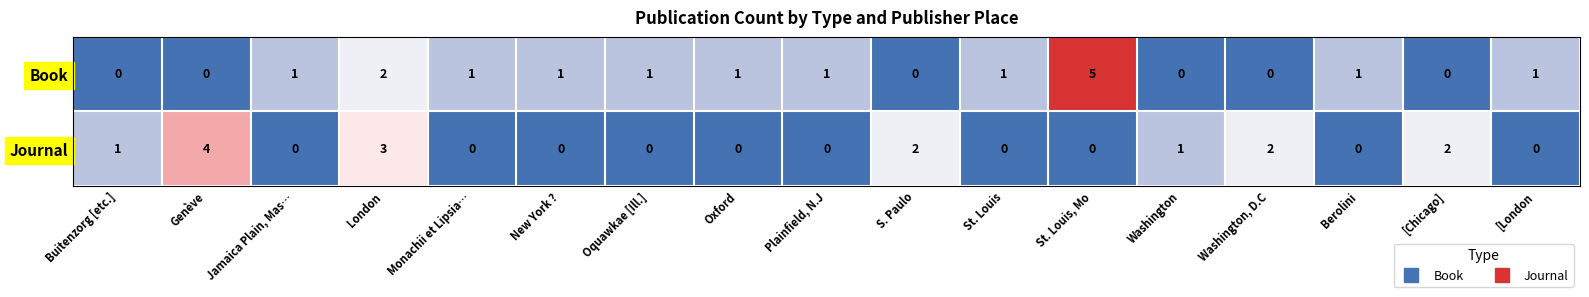

Which series has the widest spread of values?

Book